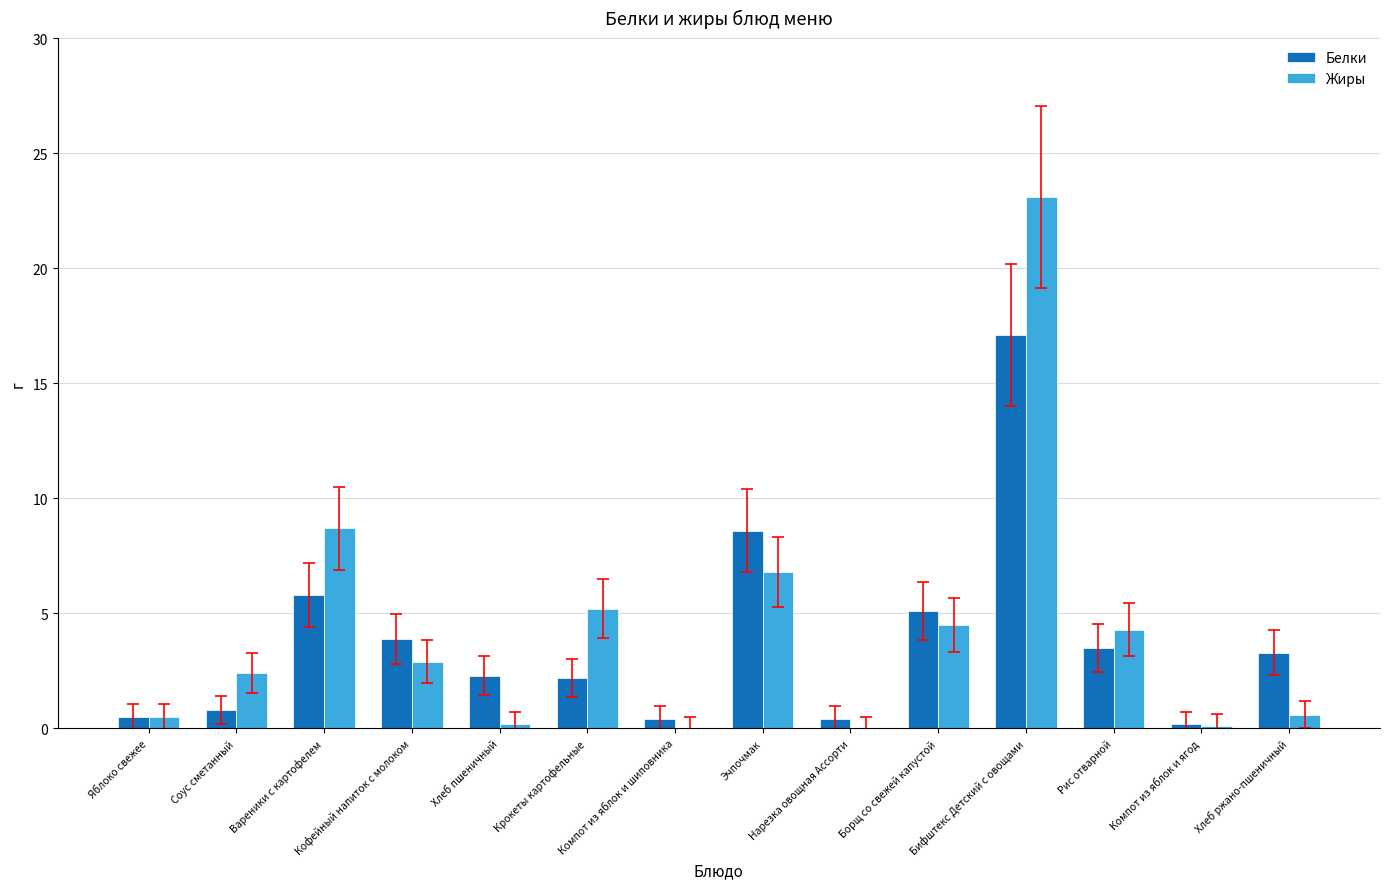

What is the approximate value of Жиры at Эчпочмак?

6.8